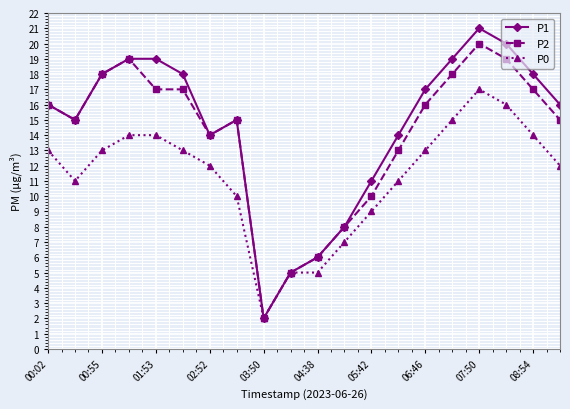

Which series has the largest range (max minus min)?

P1